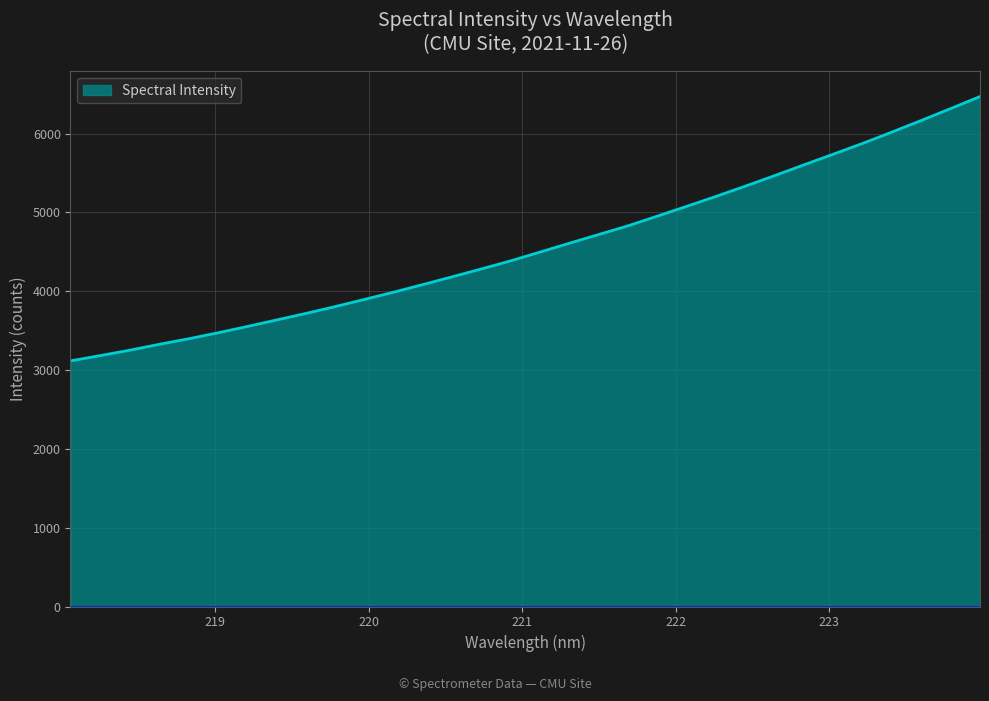

What is the smallest value displayed?

3116.0